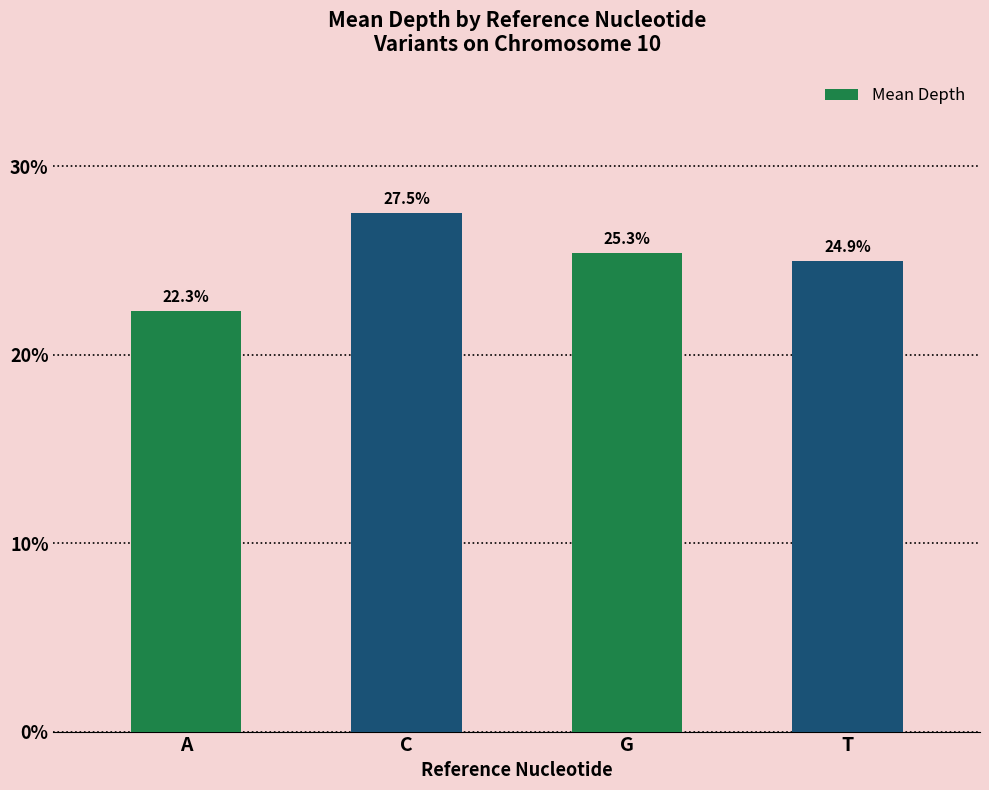

What is the approximate value at A?

22.3